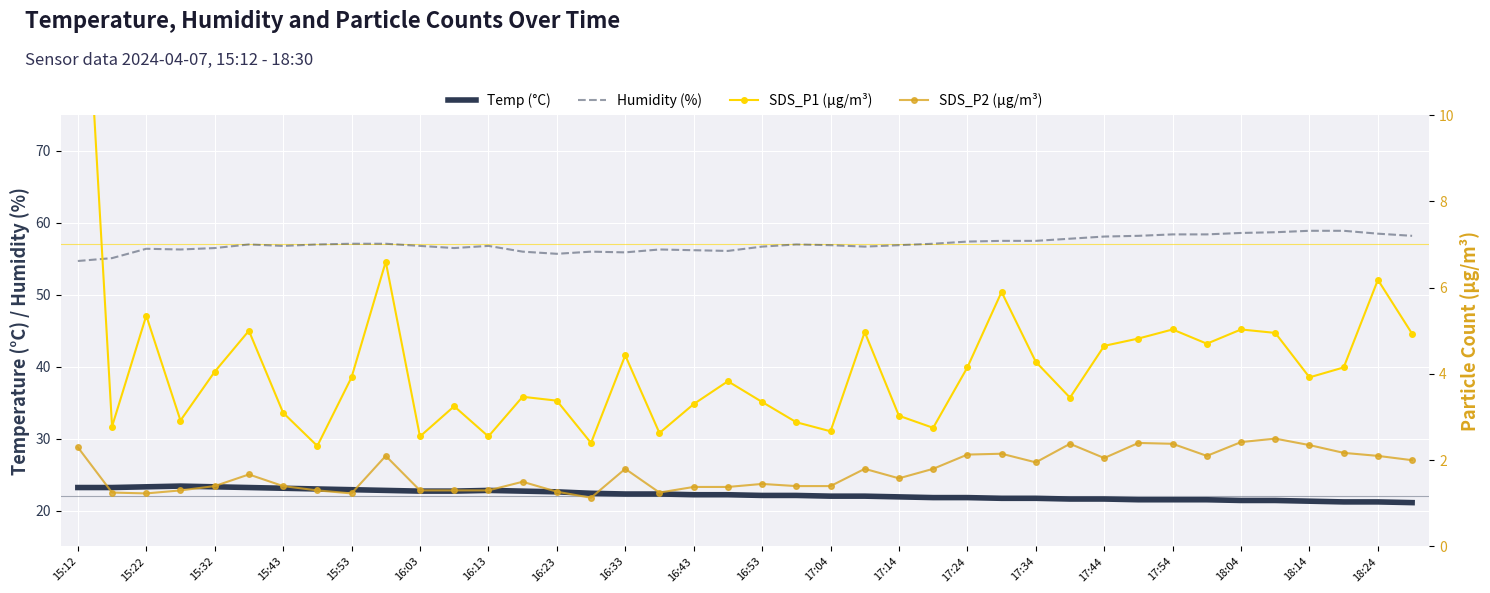

What is the value of the SDS_P1 point at the 37th from the left?

3.9